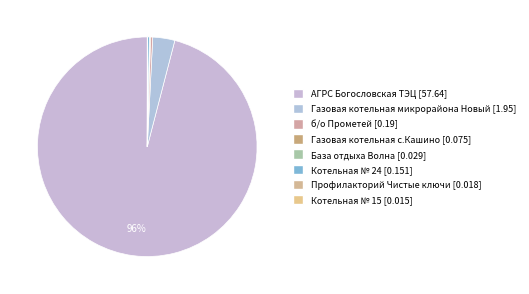

The Котельная № 24 slice represents 0% of the pie. True or false?

True